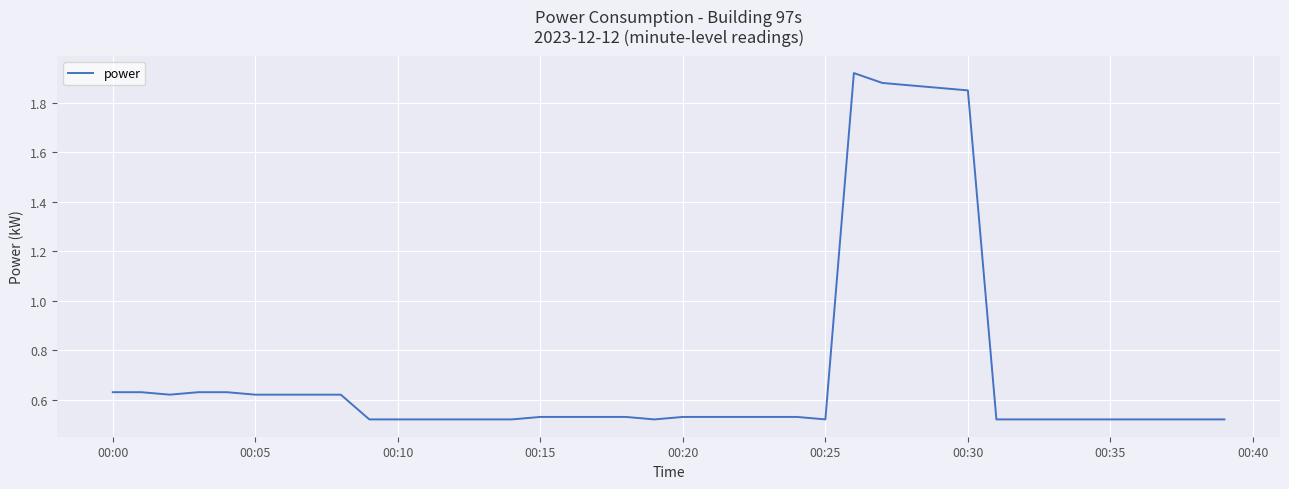

What is the average value?

0.7